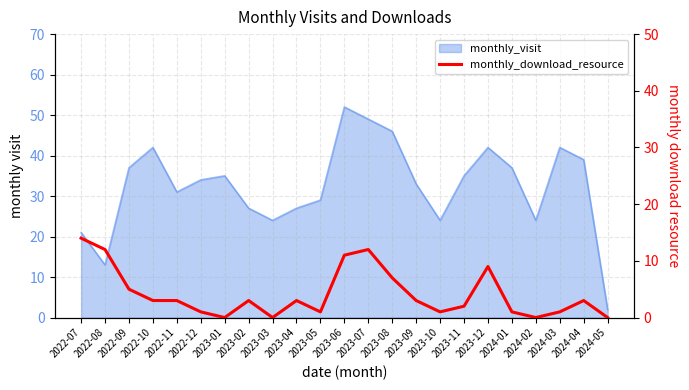

At which category does the chart reach its minimum across all series?

2023-01